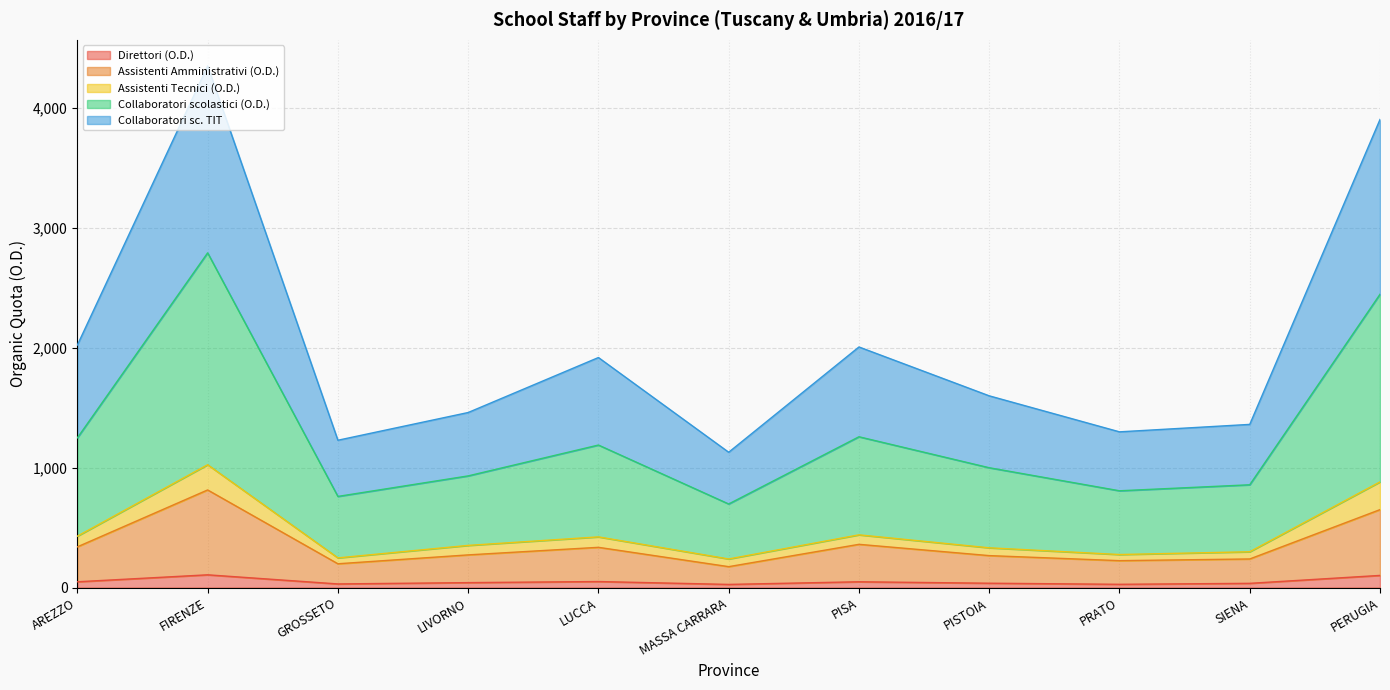

What is the highest value of the Direttori (O.D.) series?

108